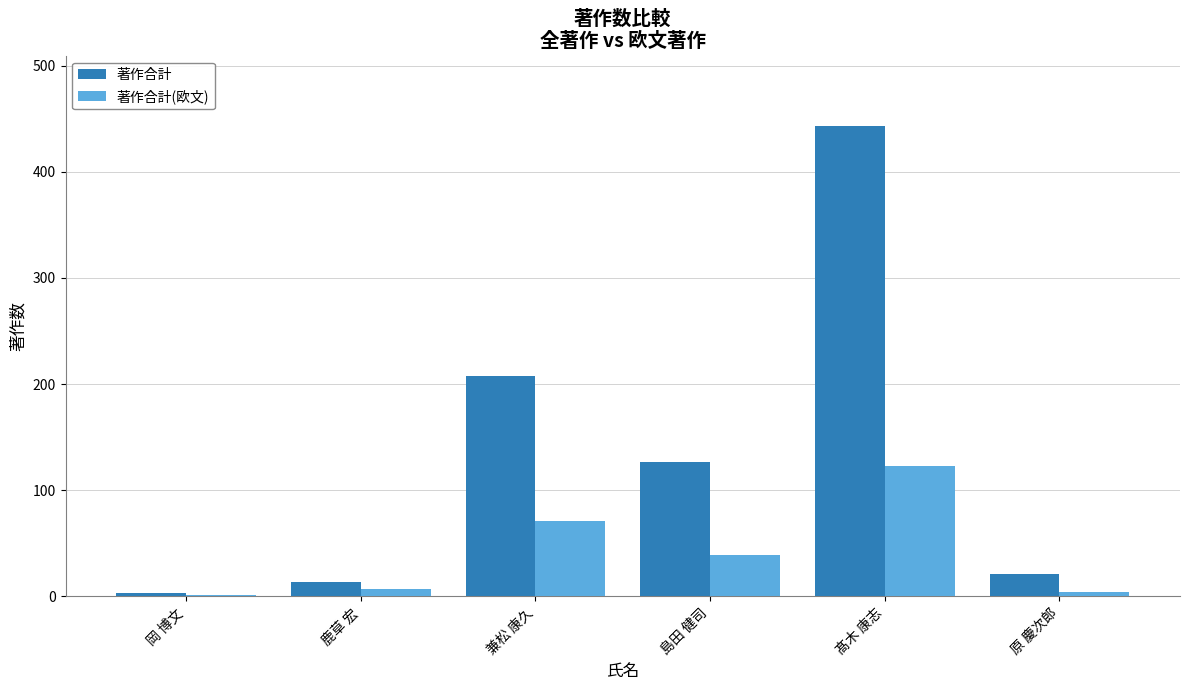

Which series changed the most between 島田 健司 and 髙木 康志?

著作合計